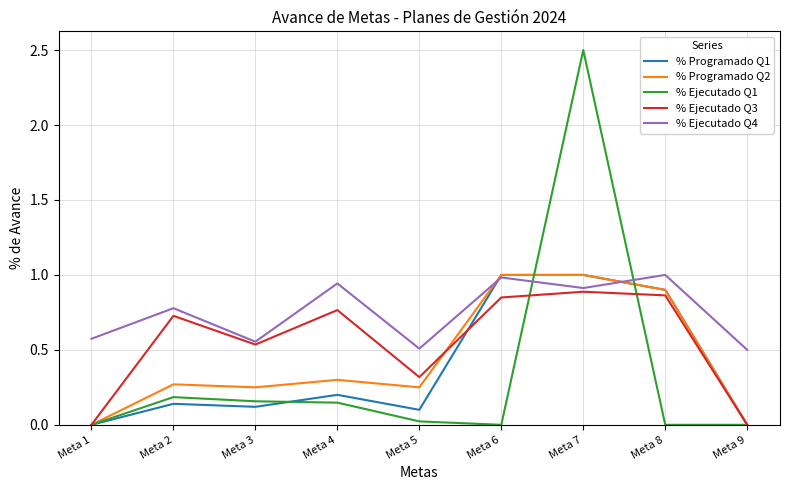

What is the maximum value for % Ejecutado Q4?

1.0